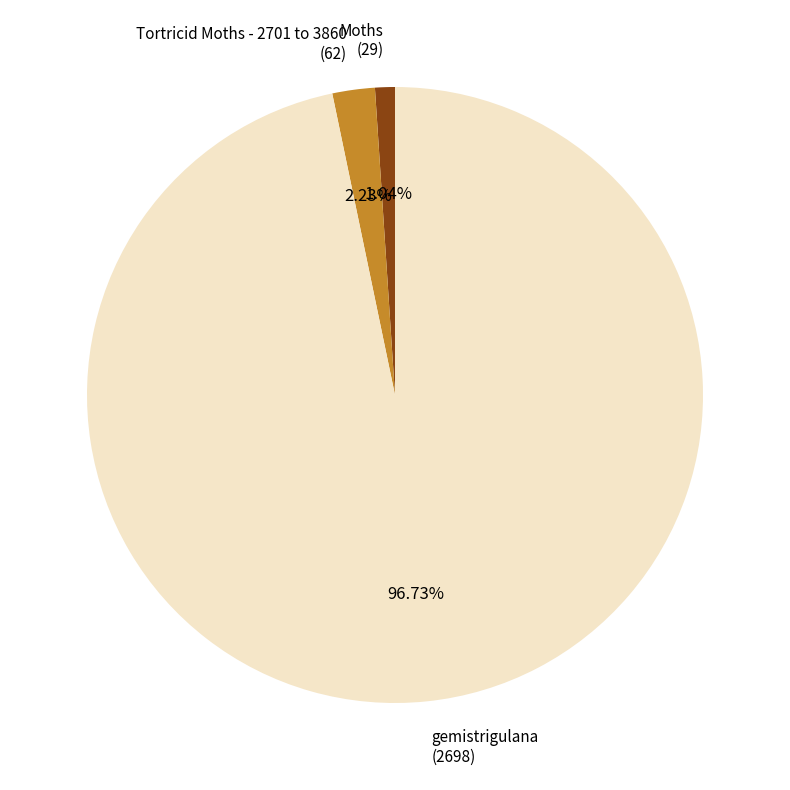

How many slices are in this pie chart?

3